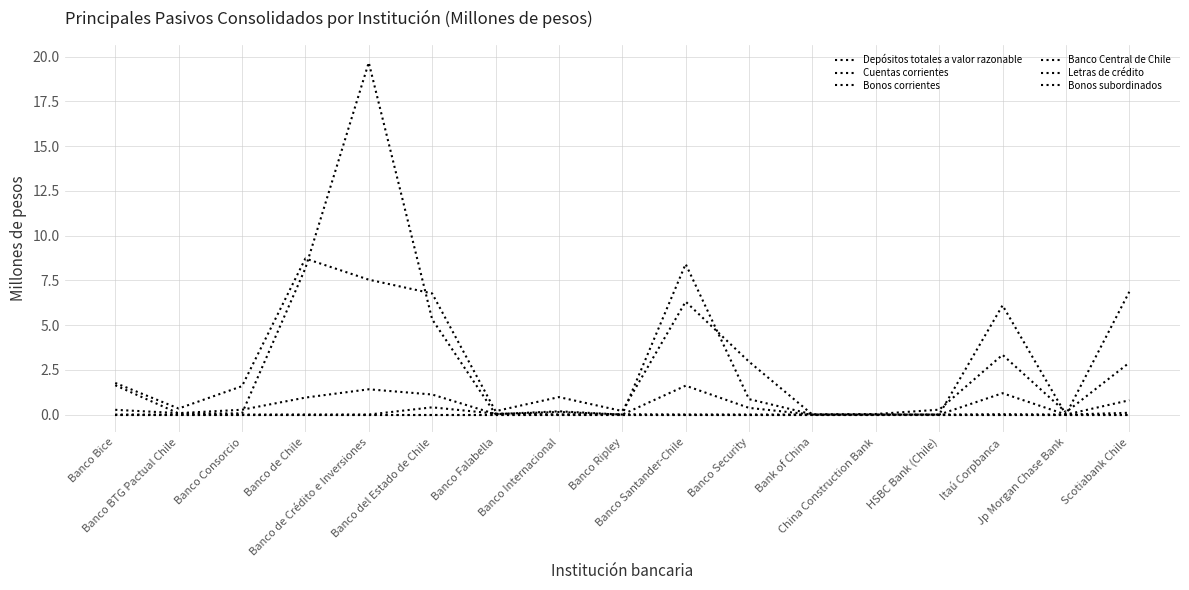

Reading left to right, extract all data points from this chart.

Depósitos totales a valor razonable: Banco Bice=0.0	Banco BTG Pactual Chile=0.0	Banco Consorcio=0.0	Banco de Chile=0.0	Banco de Crédito e Inversiones=0.0	Banco del Estado de Chile=0.0	Banco Falabella=0.0	Banco Internacional=0.0	Banco Ripley=0.0	Banco Santander-Chile=0.0	Banco Security=0.0	Bank of China=0.0	China Construction Bank=0.0	HSBC Bank (Chile)=0.0	Itaú Corpbanca=0.0	Jp Morgan Chase Bank=0.0	Scotiabank Chile=0.0
Cuentas corrientes: Banco Bice=1.6	Banco BTG Pactual Chile=0.1	Banco Consorcio=0.1	Banco de Chile=8.2	Banco de Crédito e Inversiones=19.7	Banco del Estado de Chile=5.3	Banco Falabella=0.0	Banco Internacional=0.2	Banco Ripley=0.0	Banco Santander-Chile=8.4	Banco Security=0.9	Bank of China=0.0	China Construction Bank=0.0	HSBC Bank (Chile)=0.3	Itaú Corpbanca=3.3	Jp Morgan Chase Bank=0.1	Scotiabank Chile=2.9
Bonos corrientes: Banco Bice=1.8	Banco BTG Pactual Chile=0.3	Banco Consorcio=1.6	Banco de Chile=8.7	Banco de Crédito e Inversiones=7.5	Banco del Estado de Chile=6.8	Banco Falabella=0.2	Banco Internacional=1.0	Banco Ripley=0.2	Banco Santander-Chile=6.3	Banco Security=3.0	Bank of China=0.0	China Construction Bank=0.0	HSBC Bank (Chile)=0.0	Itaú Corpbanca=6.1	Jp Morgan Chase Bank=0.0	Scotiabank Chile=6.9
Banco Central de Chile: Banco Bice=0.0	Banco BTG Pactual Chile=0.0	Banco Consorcio=0.0	Banco de Chile=0.0	Banco de Crédito e Inversiones=0.0	Banco del Estado de Chile=0.0	Banco Falabella=0.0	Banco Internacional=0.0	Banco Ripley=0.0	Banco Santander-Chile=0.0	Banco Security=0.0	Bank of China=0.0	China Construction Bank=0.0	HSBC Bank (Chile)=0.0	Itaú Corpbanca=0.0	Jp Morgan Chase Bank=0.0	Scotiabank Chile=0.0
Letras de crédito: Banco Bice=0.0	Banco BTG Pactual Chile=0.0	Banco Consorcio=0.0	Banco de Chile=0.0	Banco de Crédito e Inversiones=0.0	Banco del Estado de Chile=0.4	Banco Falabella=0.1	Banco Internacional=0.0	Banco Ripley=0.0	Banco Santander-Chile=0.0	Banco Security=0.0	Bank of China=0.0	China Construction Bank=0.0	HSBC Bank (Chile)=0.0	Itaú Corpbanca=0.0	Jp Morgan Chase Bank=0.0	Scotiabank Chile=0.1
Bonos subordinados: Banco Bice=0.3	Banco BTG Pactual Chile=0.1	Banco Consorcio=0.3	Banco de Chile=0.9	Banco de Crédito e Inversiones=1.4	Banco del Estado de Chile=1.1	Banco Falabella=0.0	Banco Internacional=0.1	Banco Ripley=0.0	Banco Santander-Chile=1.6	Banco Security=0.4	Bank of China=0.0	China Construction Bank=0.0	HSBC Bank (Chile)=0.0	Itaú Corpbanca=1.2	Jp Morgan Chase Bank=0.0	Scotiabank Chile=0.8